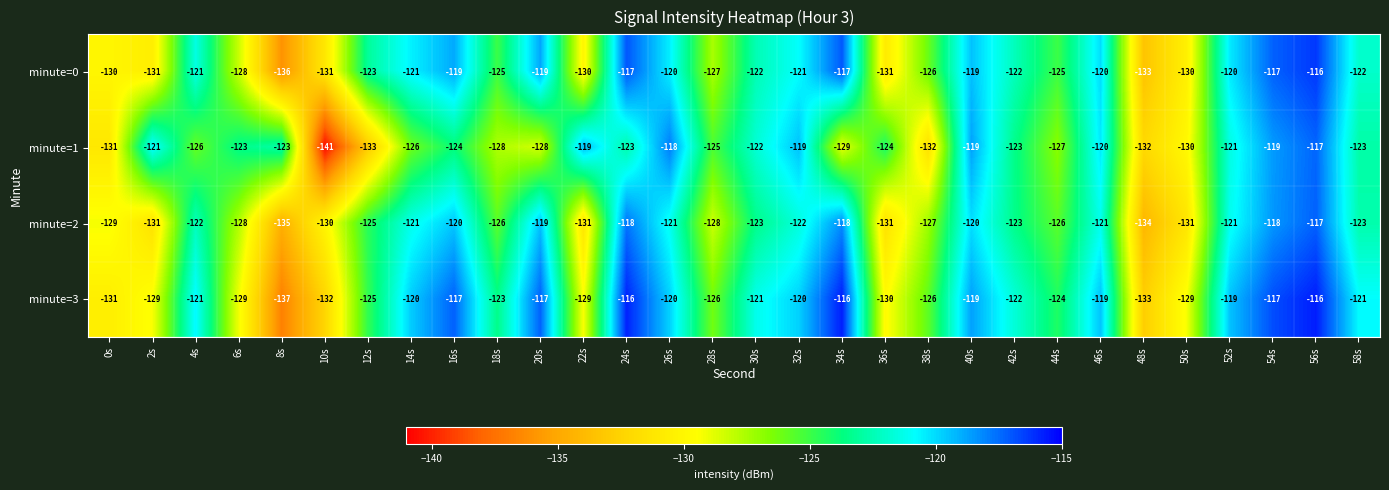

Is the value of minute=1 at 10s greater than the value of minute=2 at 10s?

No